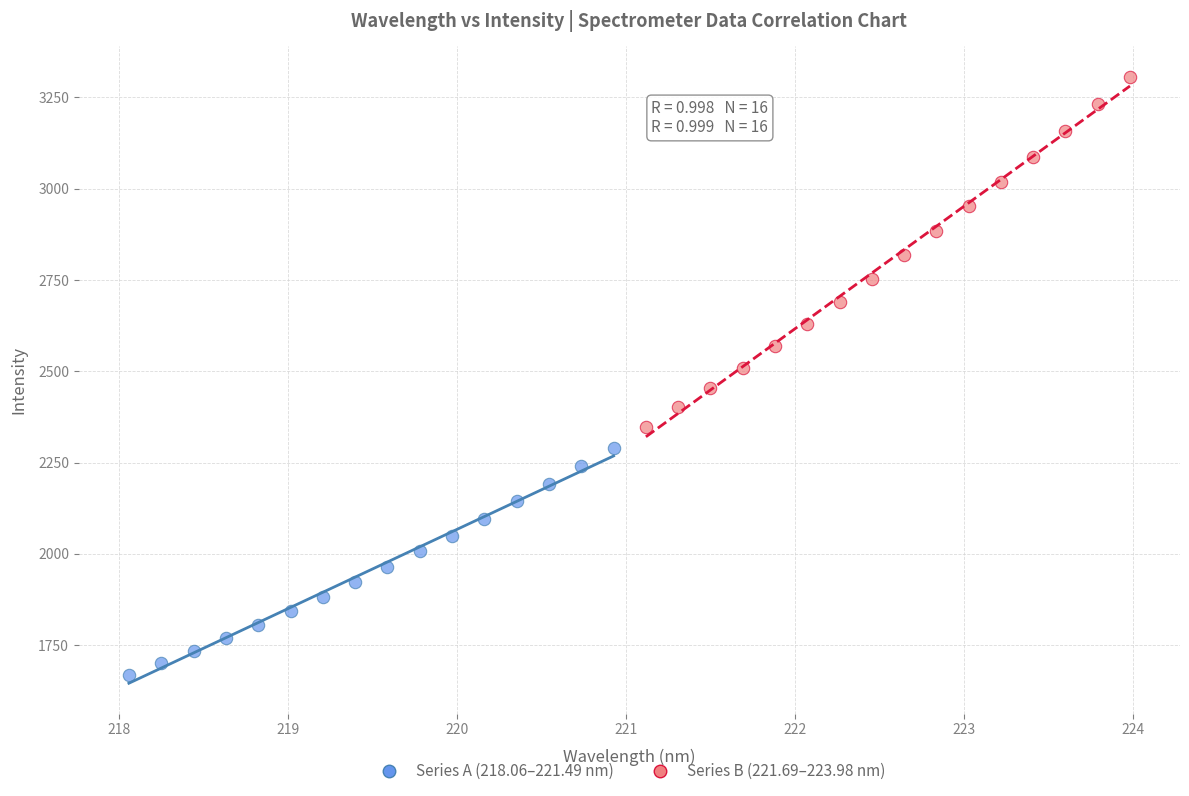

Which series contains the lowest Y value?

Series A (218.06–221.49 nm)